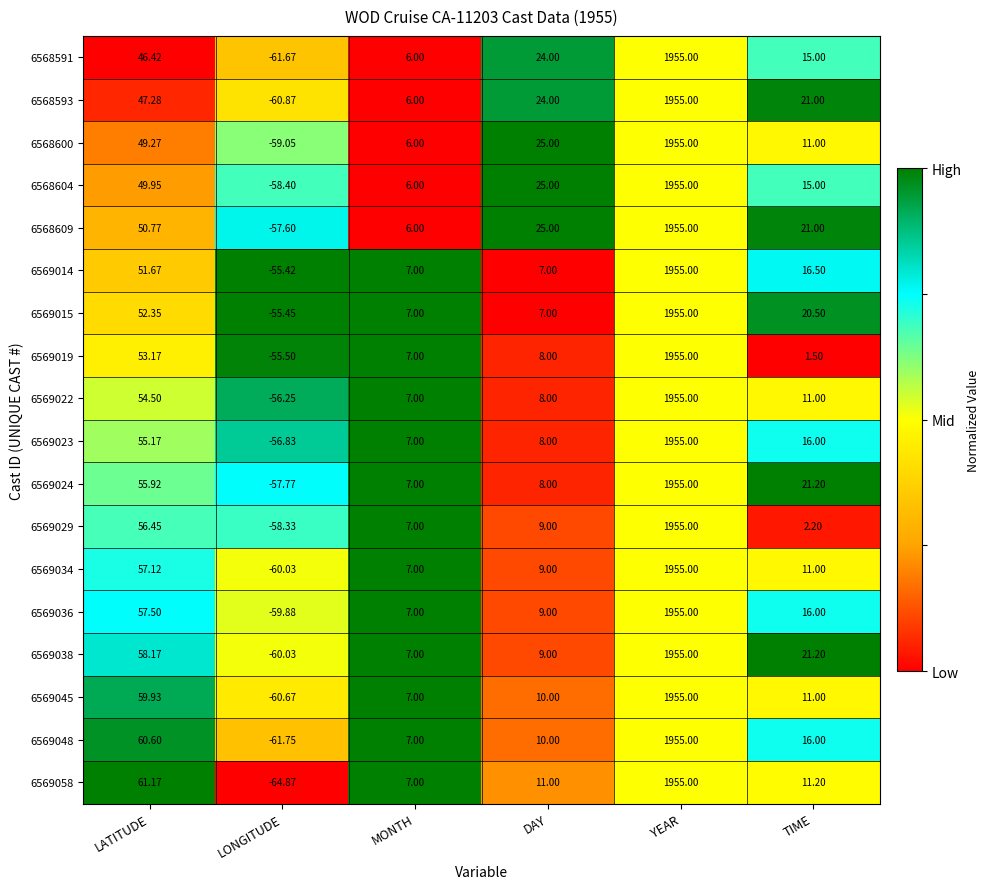

Which series has the largest total across all categories?

6568609